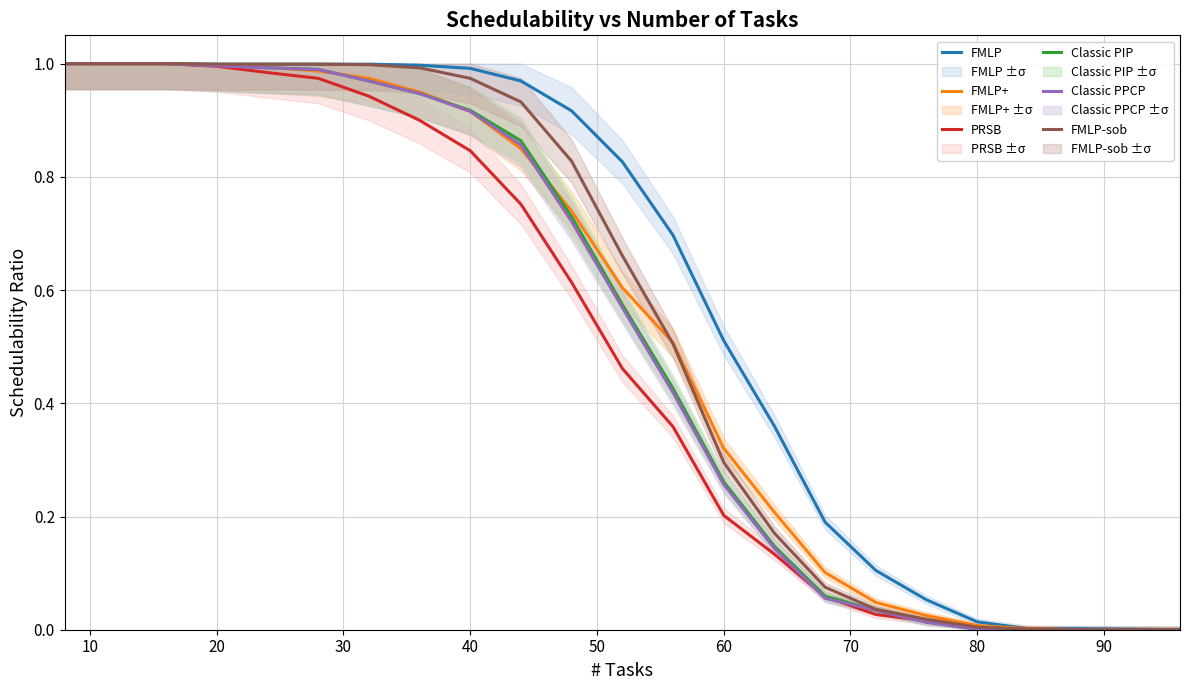

True or false: Classic PIP and FMLP-sob cross at least once.

False